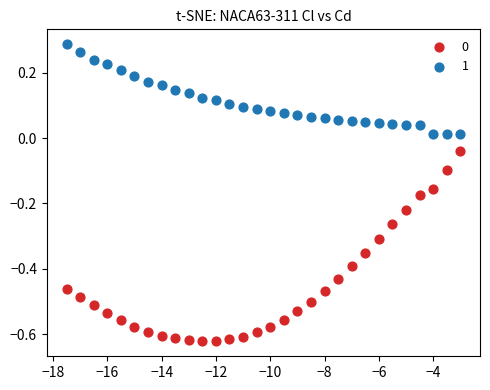

Across all data points, what is the range of Y values (max minus min)?

0.9